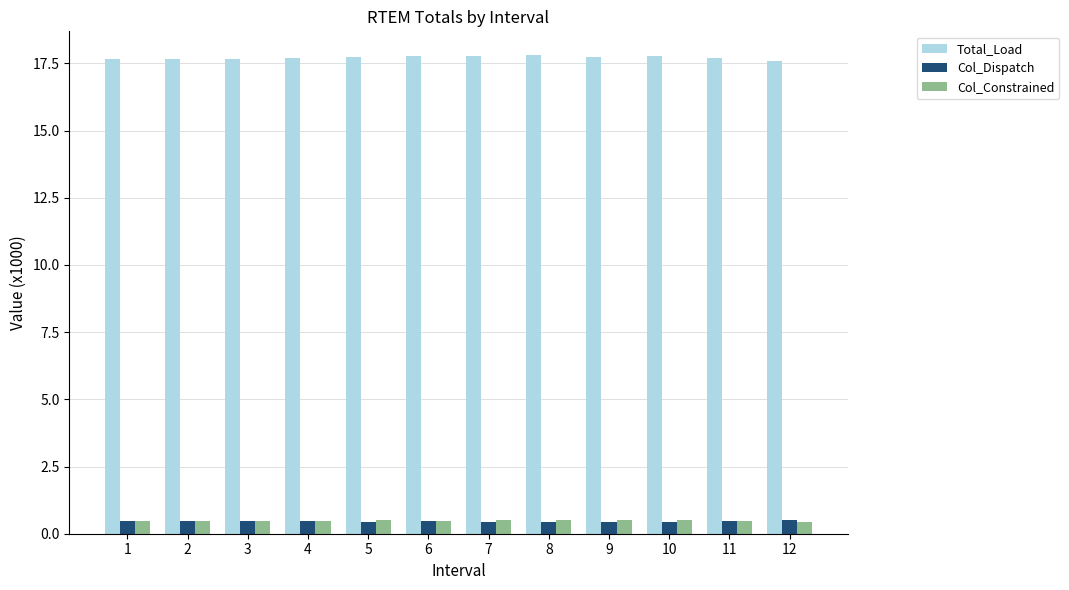

Are the bars horizontal?

No